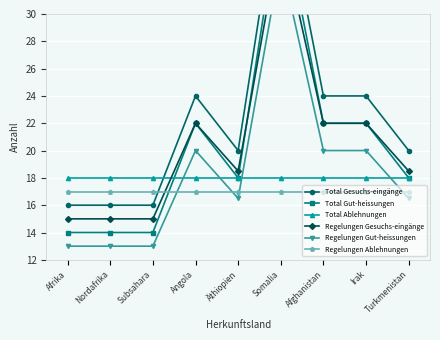

At how many categories does at least one series exceed 29?

1